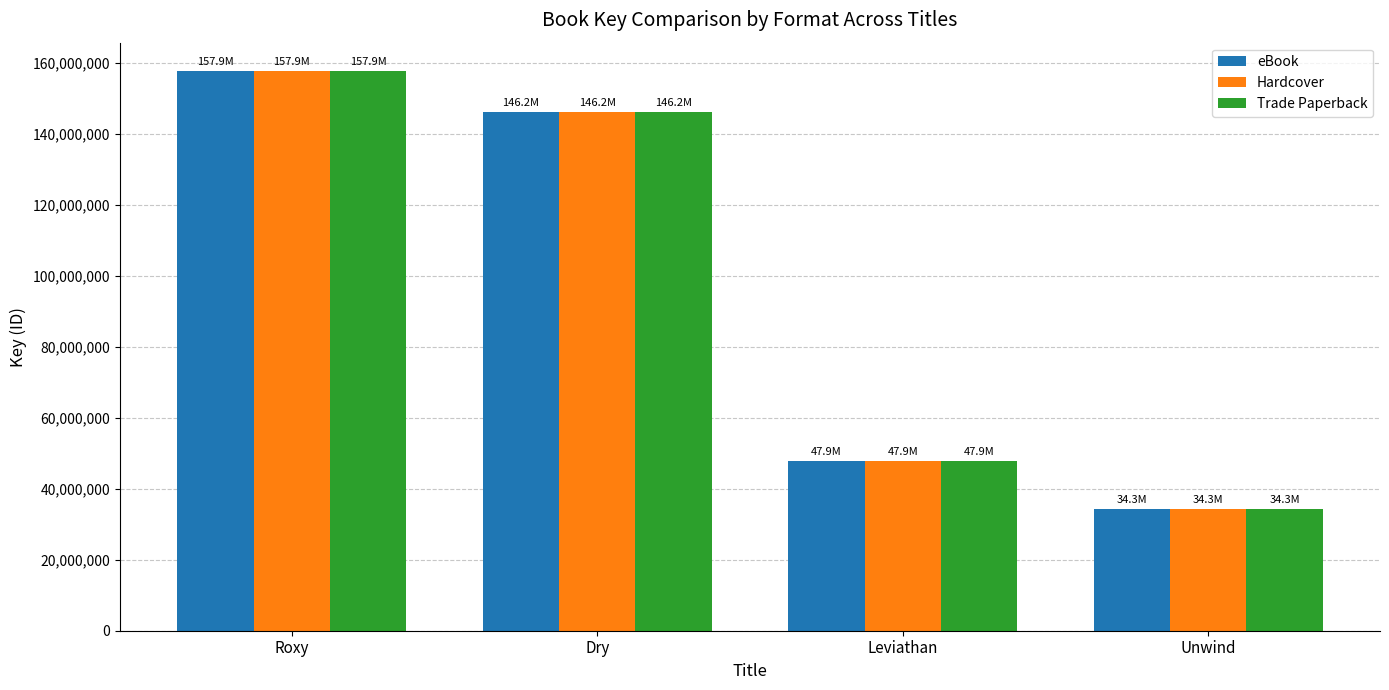

What is the difference between the second highest and minimum values in the Hardcover series?

111883772